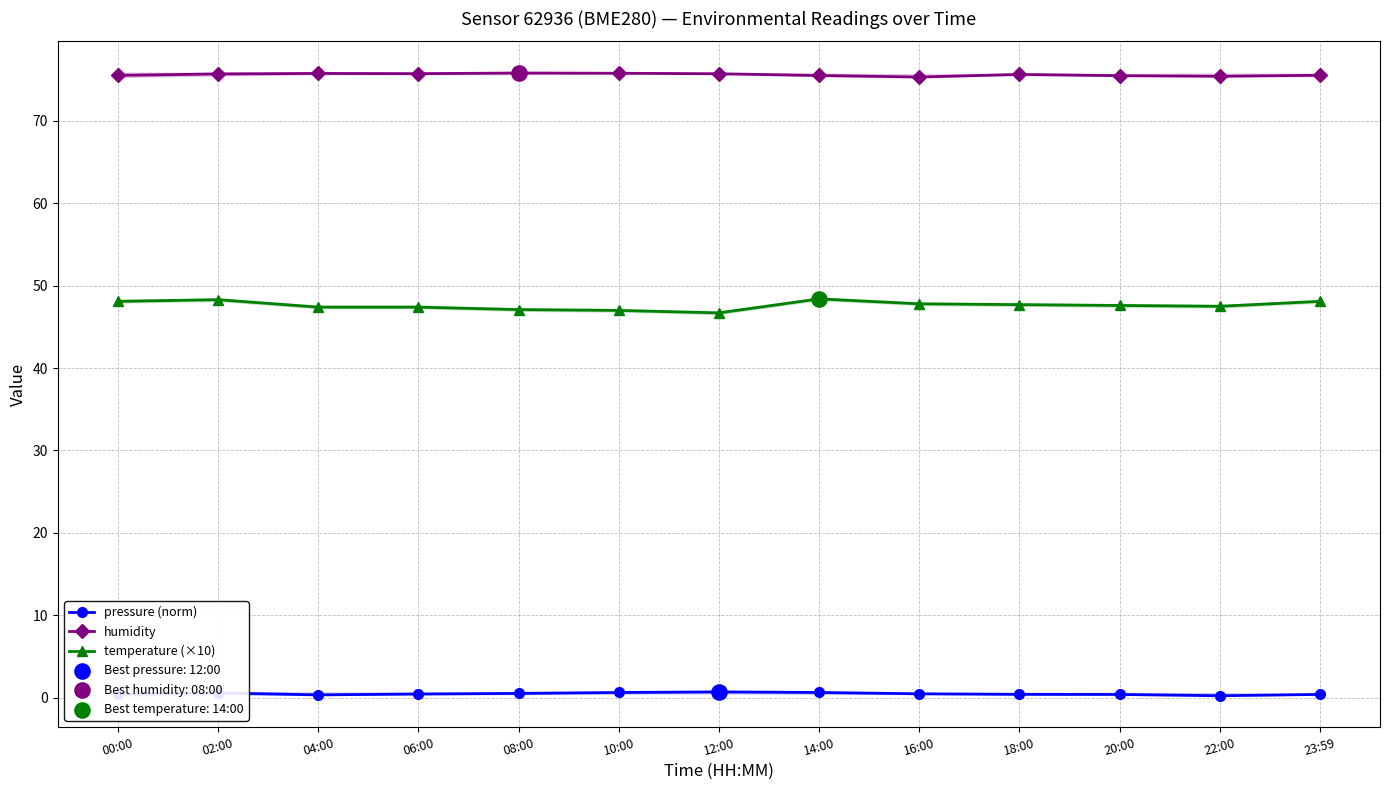

Which series contains the highest Y value?

humidity